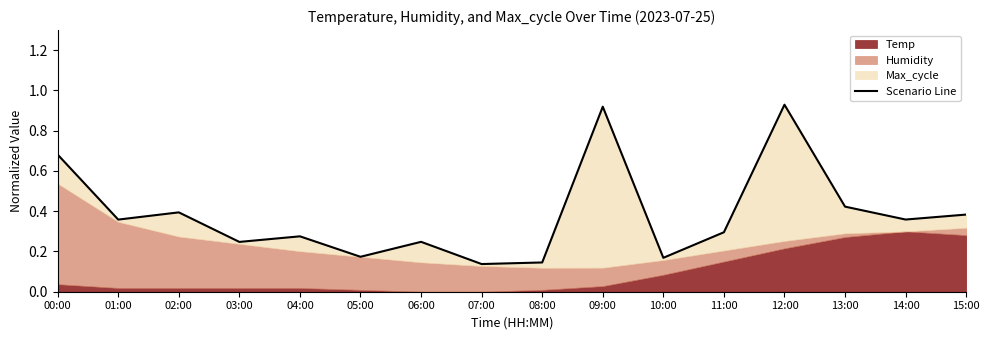

What is the smallest value displayed?

0.1